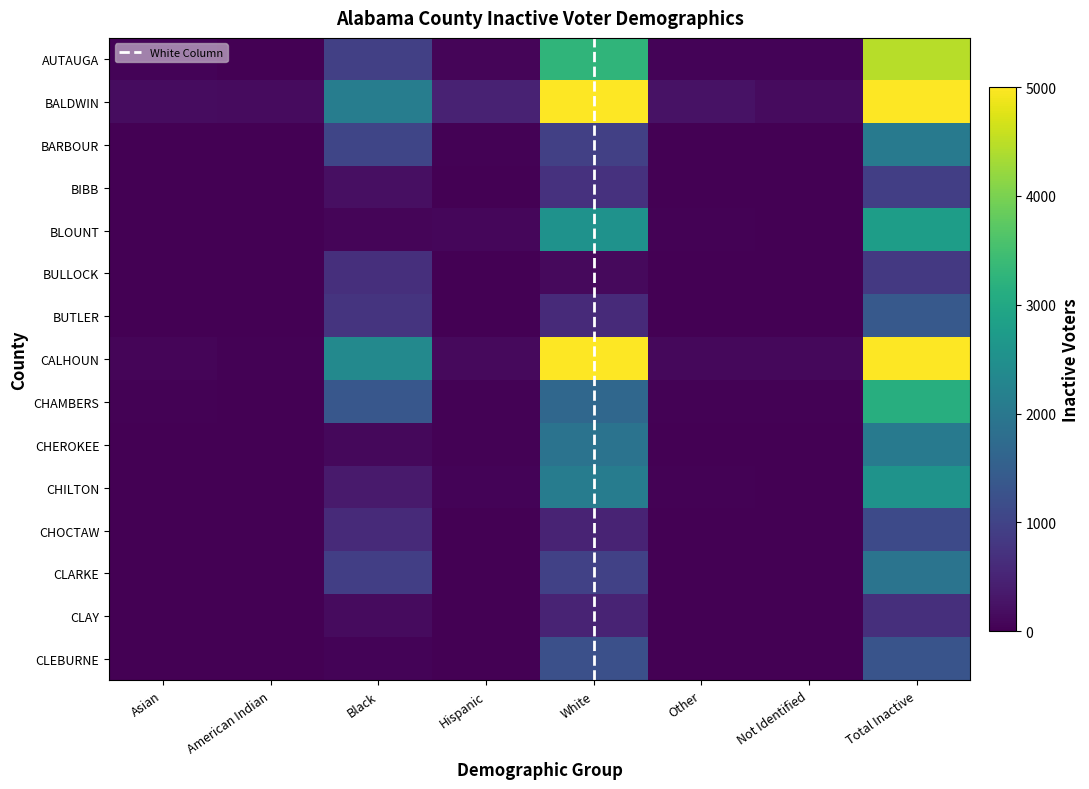

What is the spread (max minus min) of values at Total Inactive?

24190